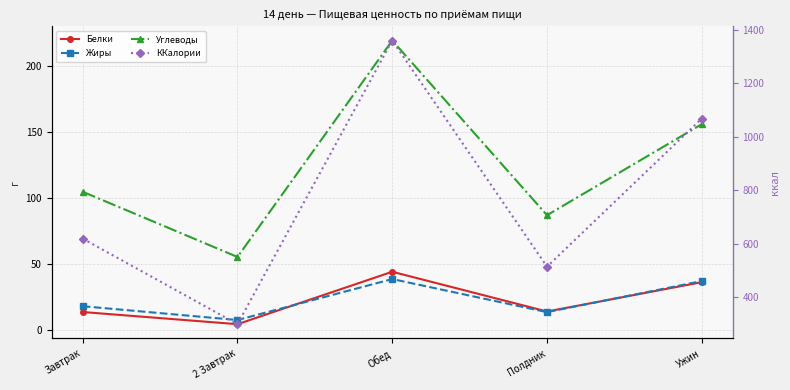

List the labels in order of Белки value, largest first.

Обед, Ужин, Полдник, Завтрак, 2 Завтрак